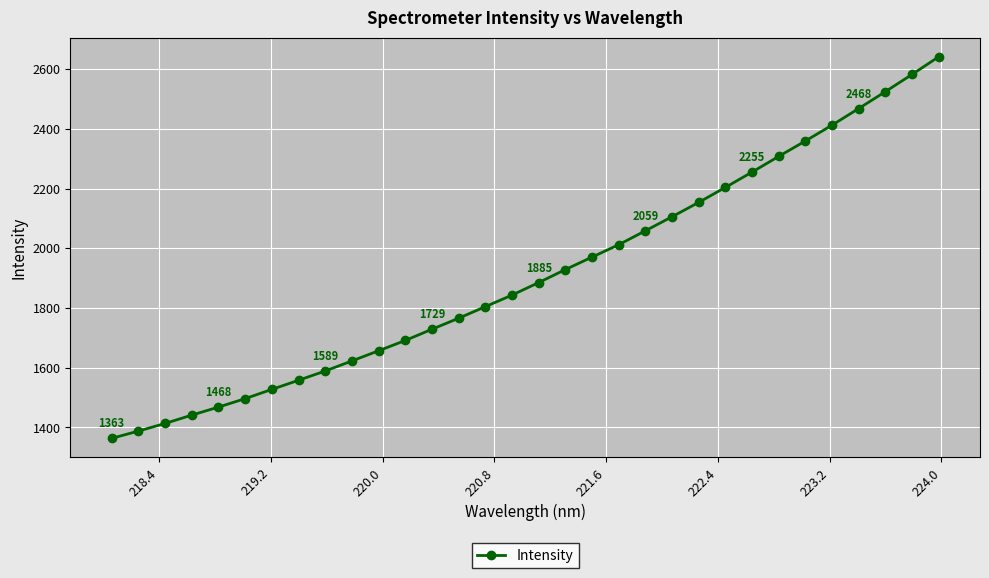

What is the value of the 9th point from the left?

1589.1